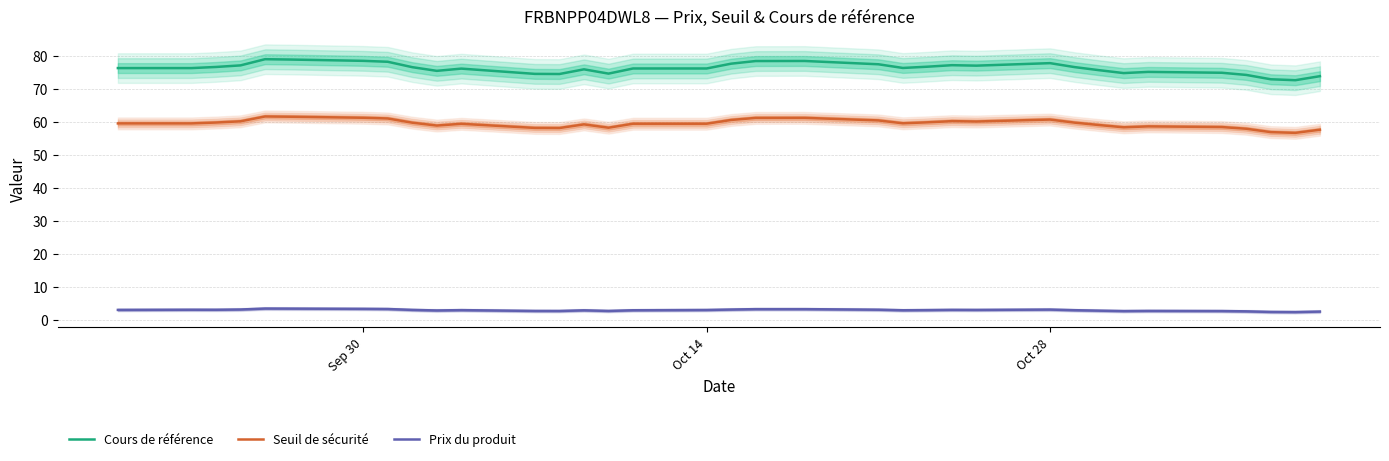

What are all the series names shown in the legend?

Cours de référence, Seuil de sécurité, Prix du produit